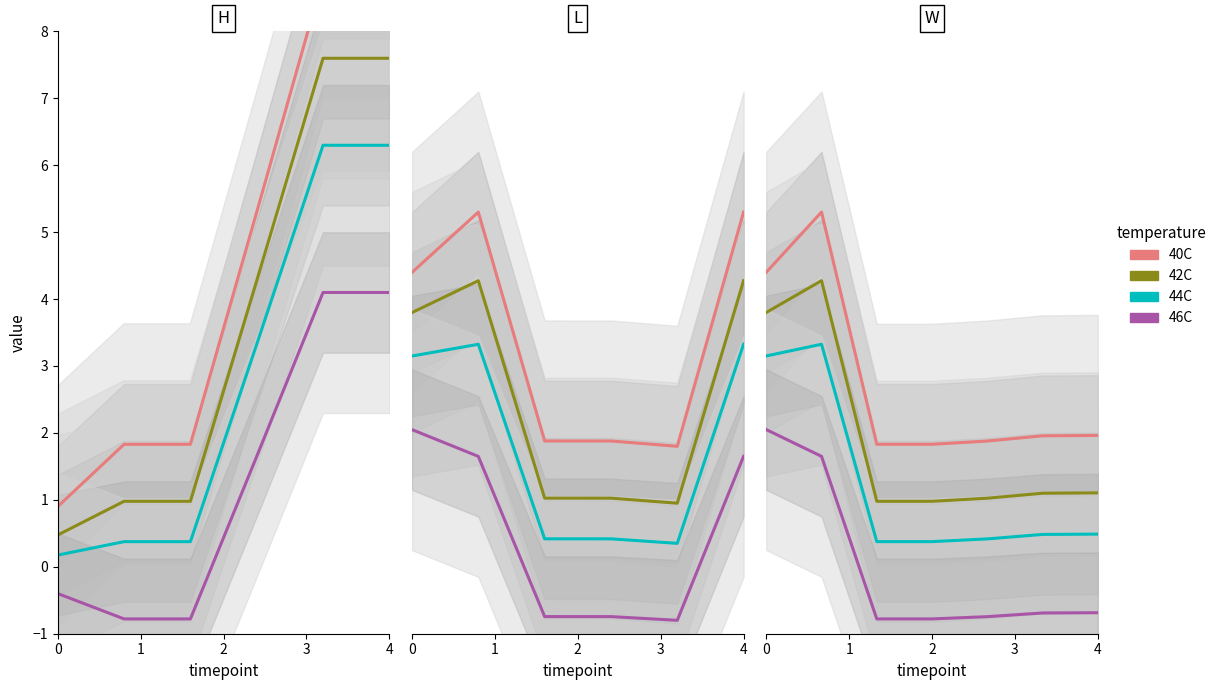

How many interior local valleys does the 46C series have?

1